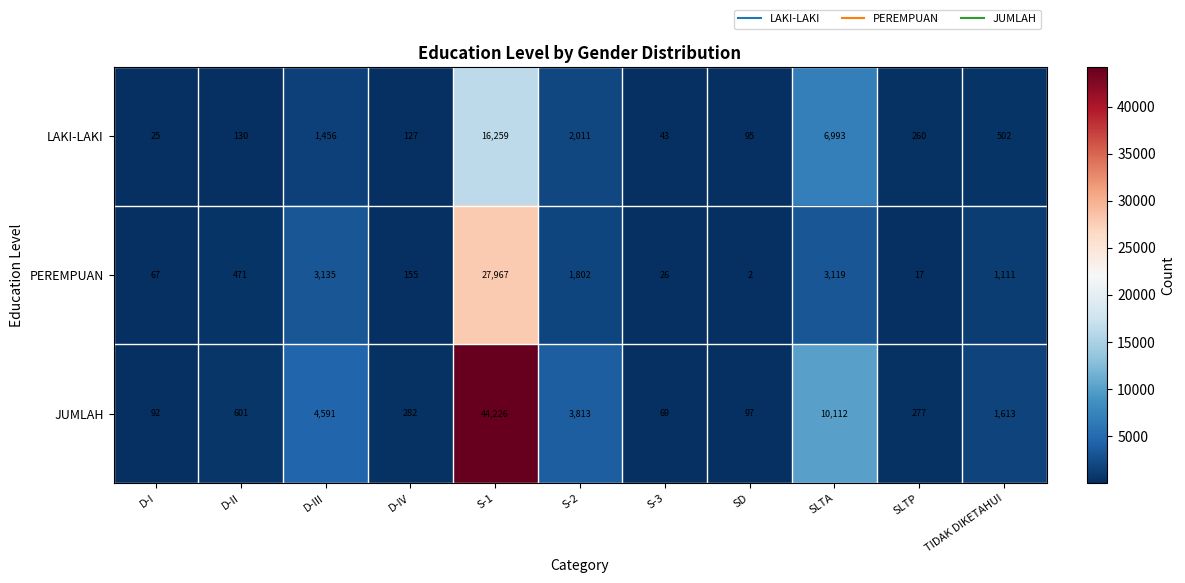

What is the average value of the JUMLAH series?

5979